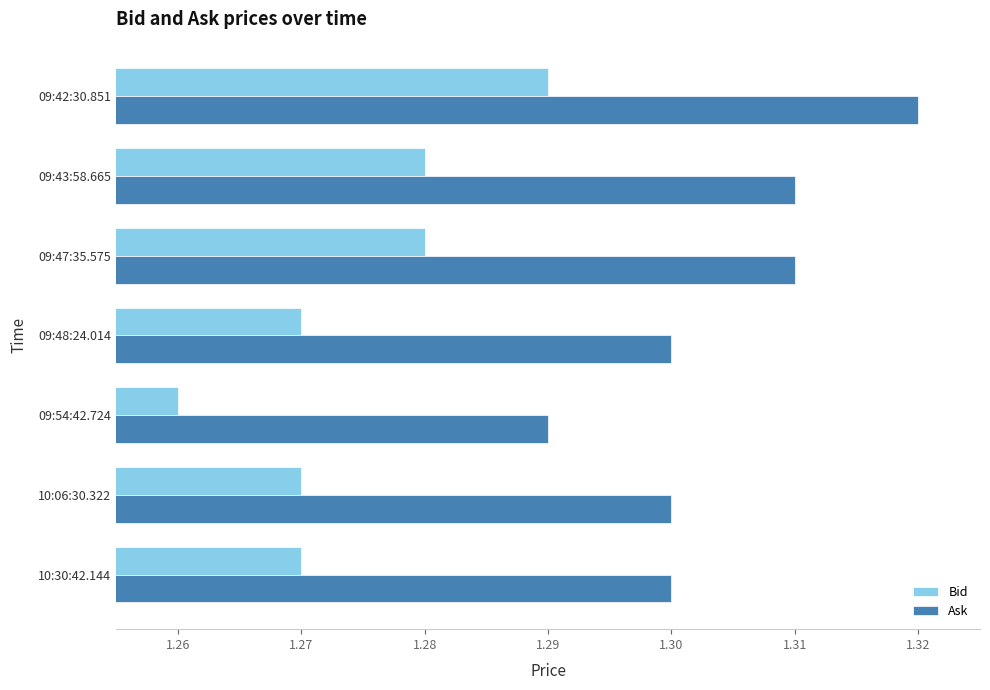

At 10:30:42.144, list the series in order from largest to smallest.

Ask, Bid